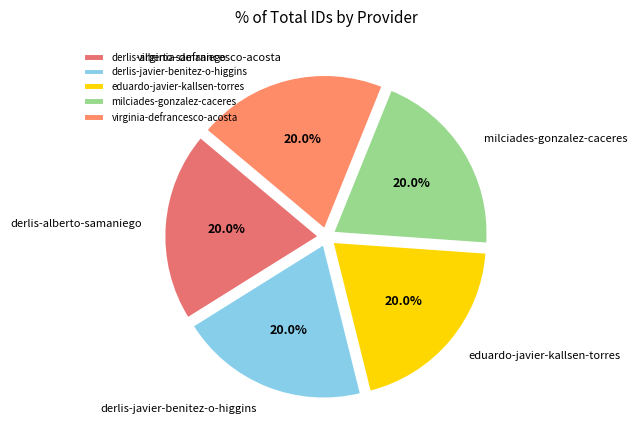

Does virginia-defrancesco-acosta account for over 50% of the chart?

No